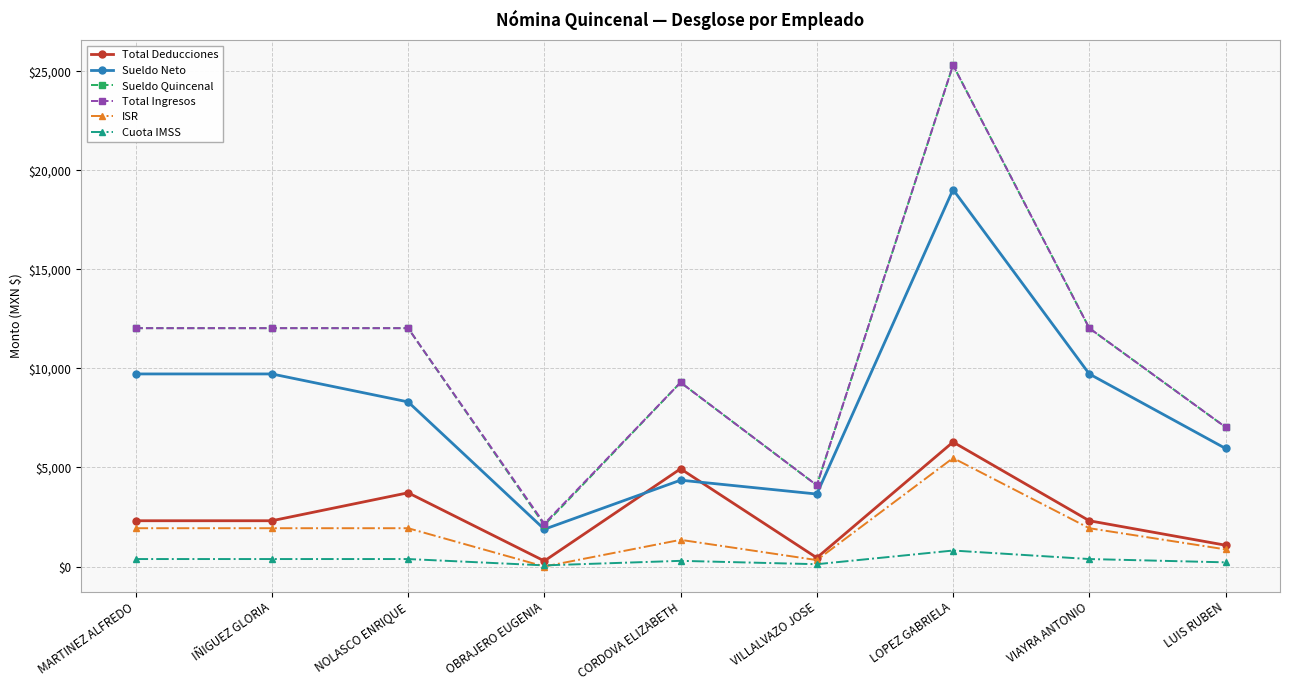

What is the lowest value of the Sueldo Neto series?

1881.0